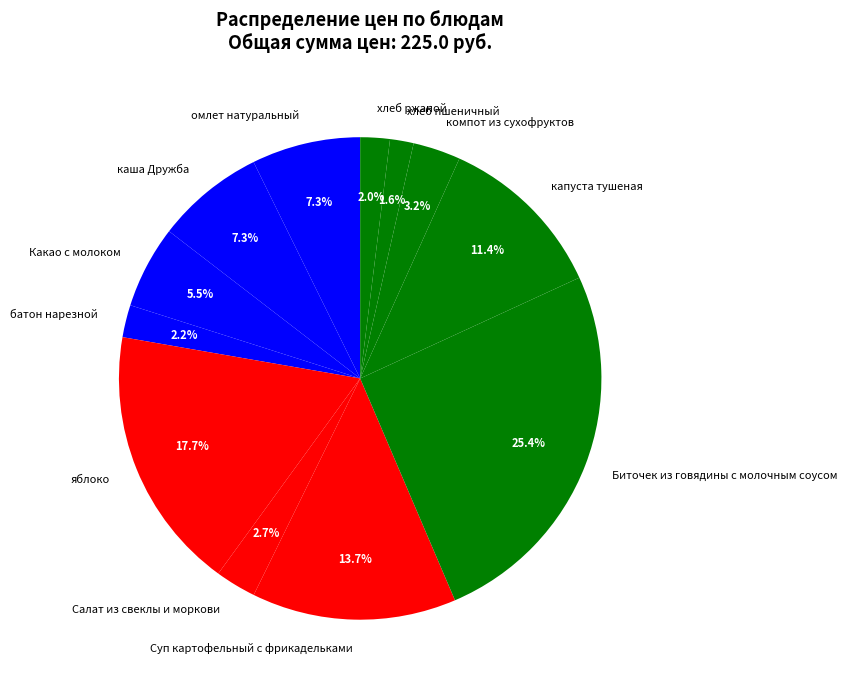

What is the ratio of the value at яблоко to the value at омлет натуральный?

2.4